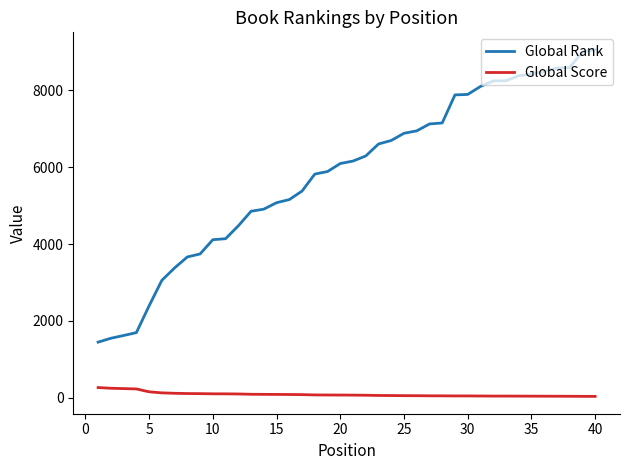

What is the maximum value shown in the chart?

9062